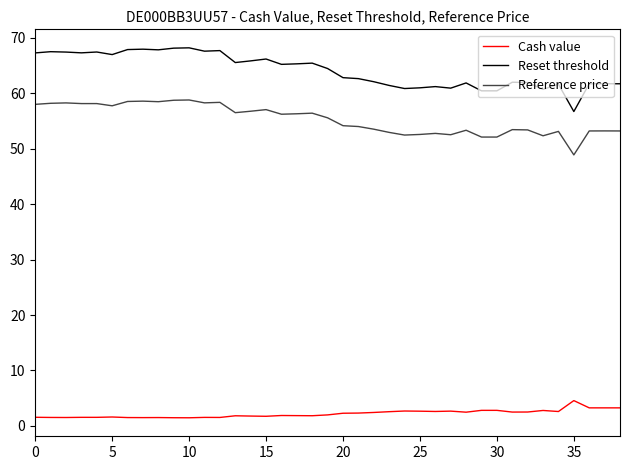

What is the lowest value of the Reference price series?

48.9